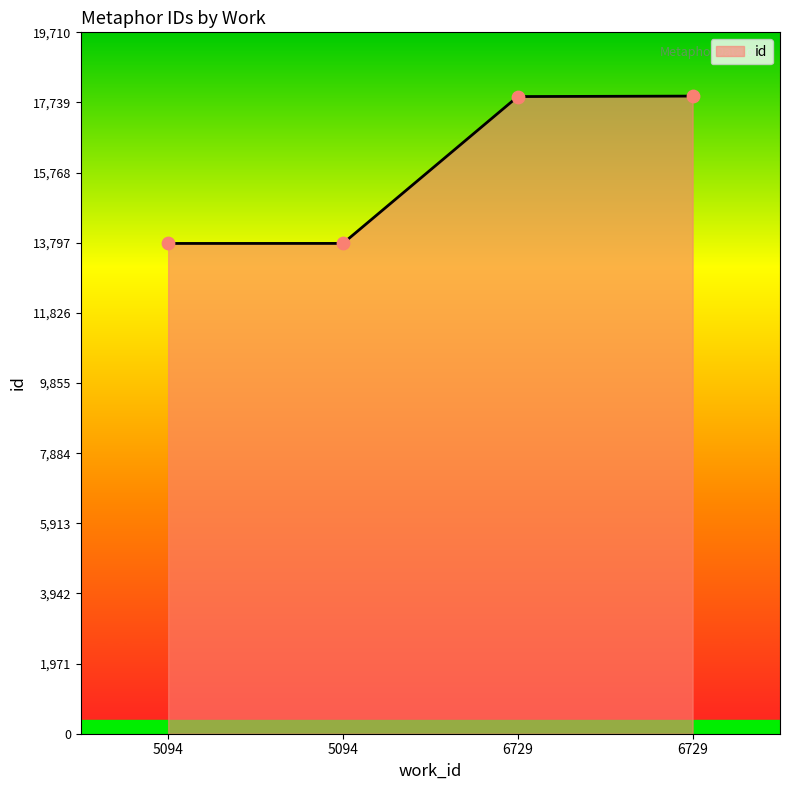

What is the change in value from 5094 to 6729?

+4141